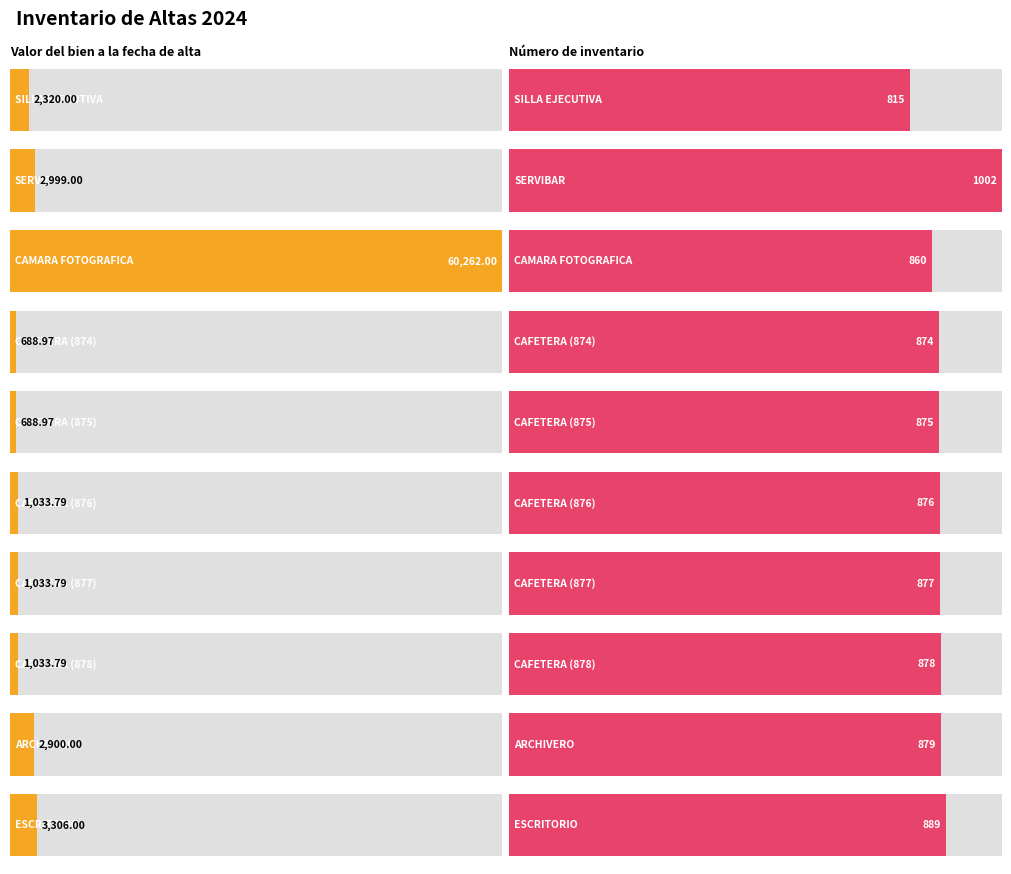

What is the difference between the second highest and minimum values in the Valor del bien a la fecha de alta series?

2617.0